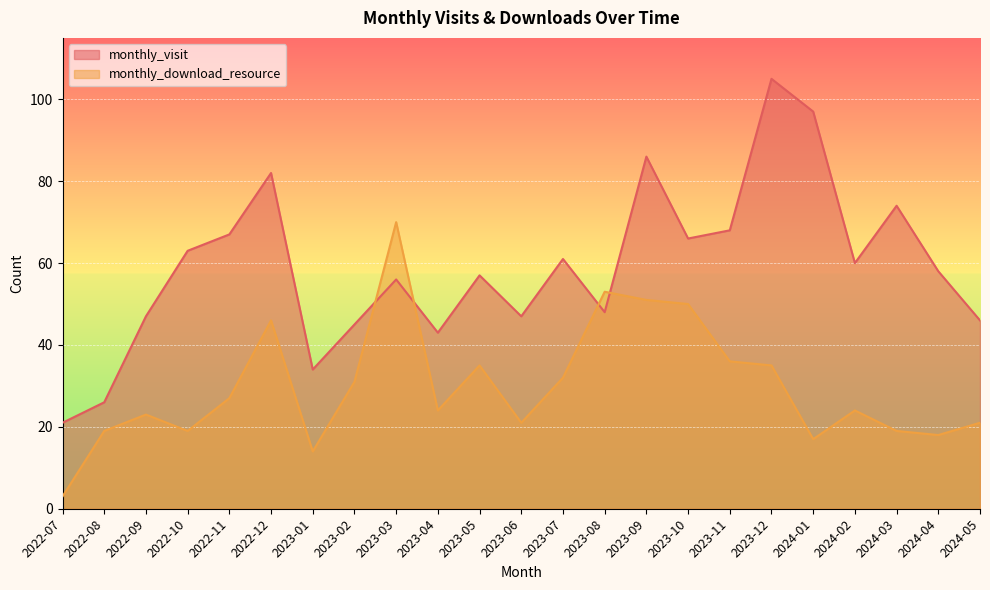

At which category does monthly_download_resource reach its first local valley?

2022-10